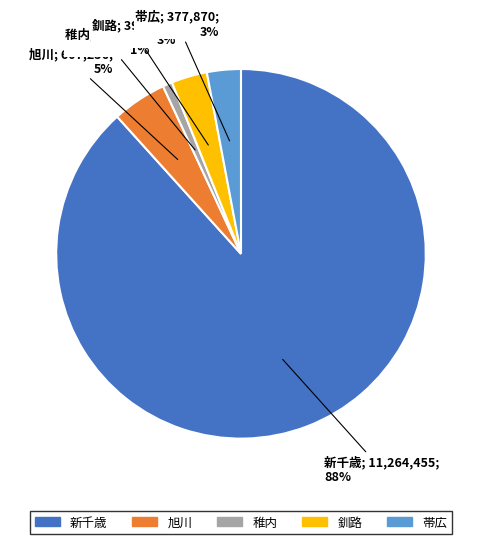

True or false: 帯広 accounts for 3% of the total.

True